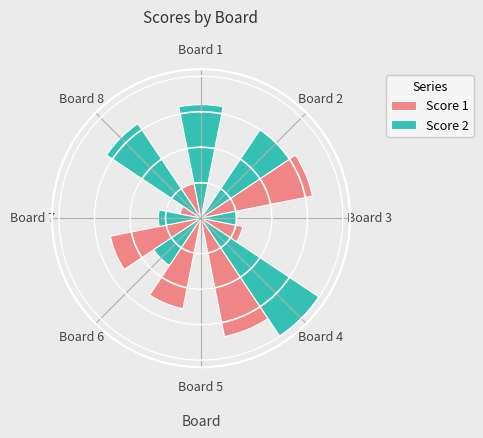

To the nearest percent, what is the difference between the largest and smallest slice percentages?

23%